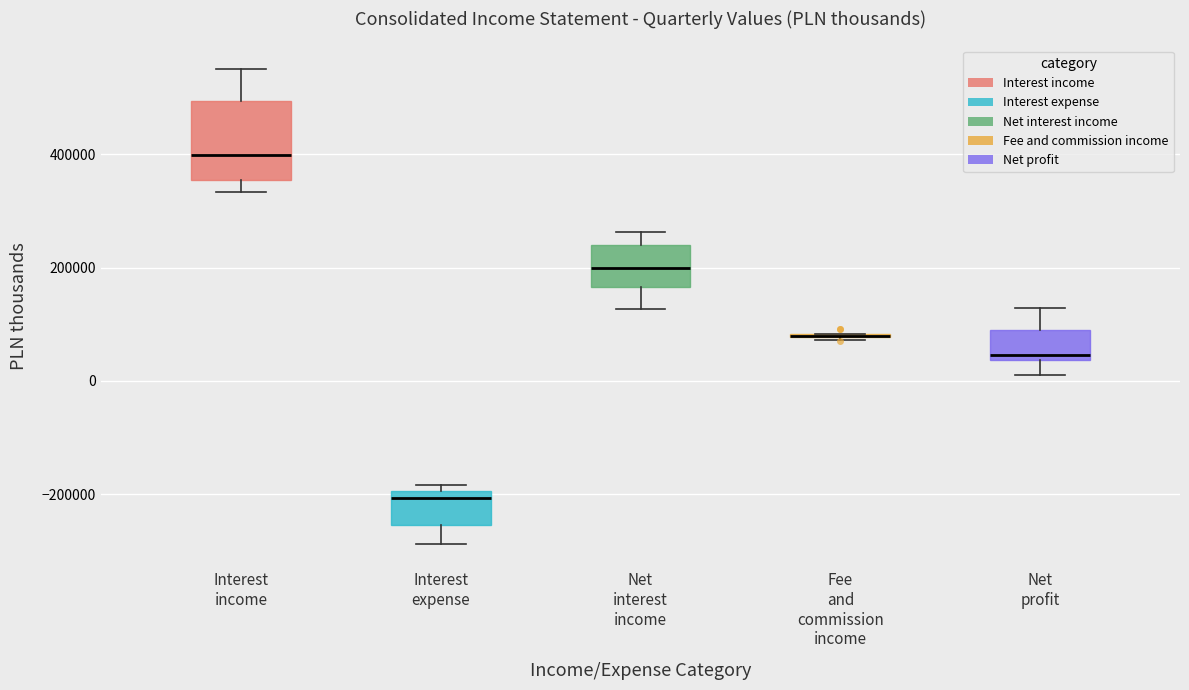

Comparing the boxes themselves (not the whiskers), which one is the tallest?

Interest income